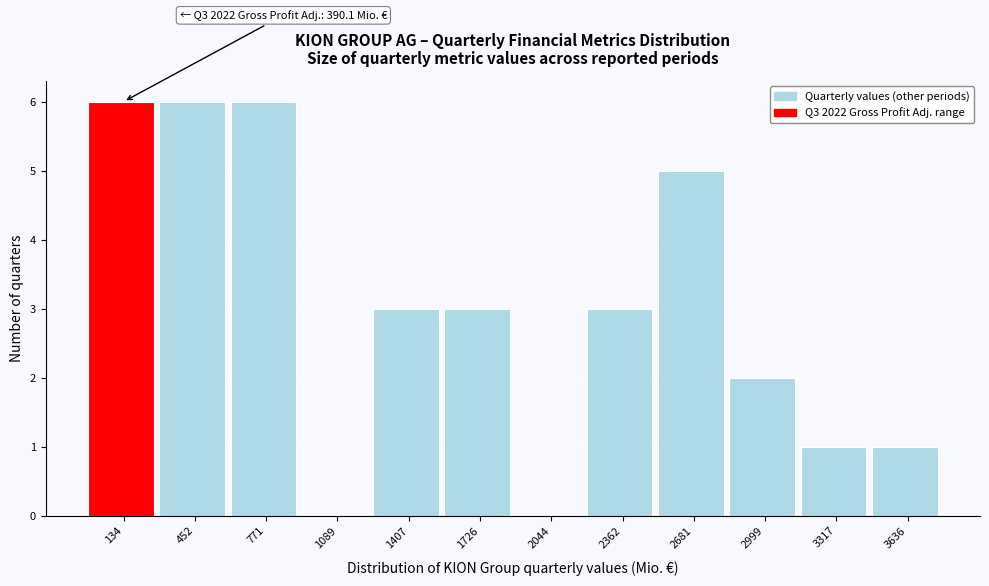

Reading right to left, transcribe all the data shown in this chart.

3636=1	3317=1	2999=2	2681=5	2362=3	2044=0	1726=3	1407=3	1089=0	771=6	452=6	134=6